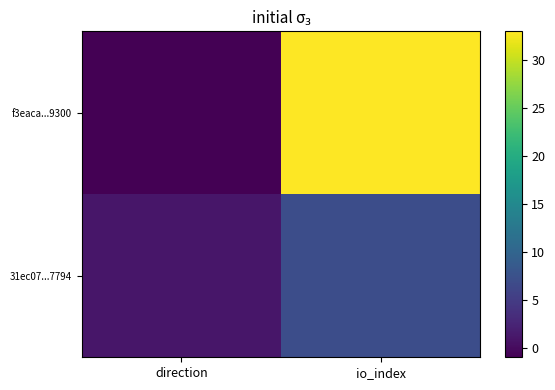

Rank the series by their maximum value, from highest to lowest.

f3eaca...9300, 31ec07...7794